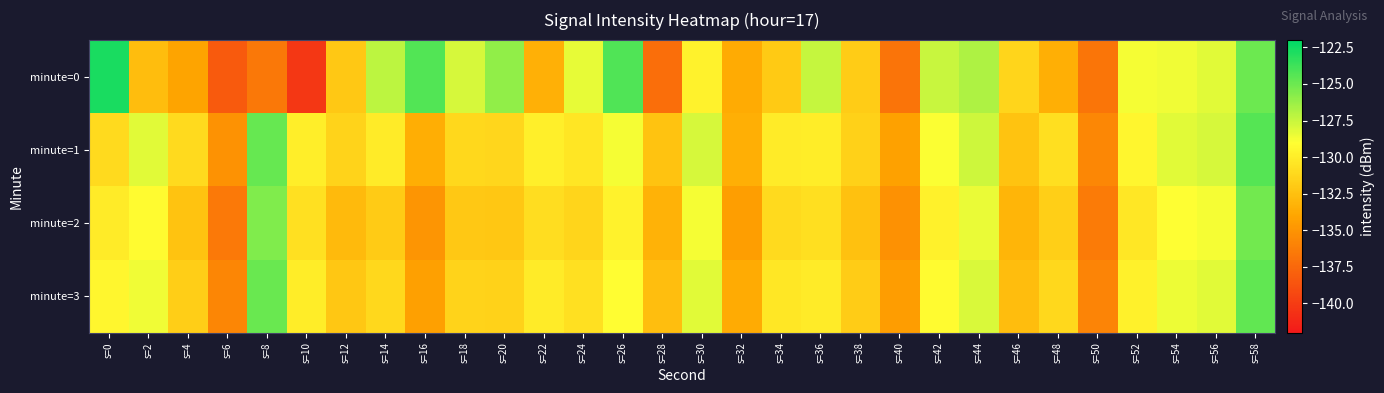

Reading left to right, list all the values displayed in this chart.

minute=0: s=0=-122.7	s=2=-132.7	s=4=-134.0	s=6=-138.3	s=8=-136.6	s=10=-140.3	s=12=-132.1	s=14=-127.2	s=16=-124.3	s=18=-127.9	s=20=-126.0	s=22=-133.4	s=24=-128.3	s=26=-124.2	s=28=-137.2	s=30=-129.7	s=32=-133.7	s=34=-131.9	s=36=-127.4	s=38=-131.8	s=40=-136.8	s=42=-127.5	s=44=-126.8	s=46=-131.3	s=48=-133.5	s=50=-136.8	s=52=-128.8	s=54=-128.6	s=56=-128.2	s=58=-125.0
minute=1: s=0=-131.0	s=2=-128.2	s=4=-131.1	s=6=-135.1	s=8=-124.9	s=10=-130.0	s=12=-131.4	s=14=-130.1	s=16=-133.5	s=18=-131.2	s=20=-131.3	s=22=-129.8	s=24=-130.4	s=26=-128.8	s=28=-132.3	s=30=-127.9	s=32=-133.5	s=34=-130.1	s=36=-130.0	s=38=-131.6	s=40=-134.2	s=42=-128.9	s=44=-127.7	s=46=-132.3	s=48=-130.8	s=50=-135.7	s=52=-129.5	s=54=-128.2	s=56=-127.9	s=58=-124.3
minute=2: s=0=-130.1	s=2=-129.2	s=4=-132.3	s=6=-136.5	s=8=-125.6	s=10=-130.7	s=12=-132.8	s=14=-131.9	s=16=-134.9	s=18=-132.0	s=20=-132.1	s=22=-130.8	s=24=-131.3	s=26=-129.7	s=28=-133.3	s=30=-128.8	s=32=-134.4	s=34=-131.0	s=36=-130.8	s=38=-132.4	s=40=-135.1	s=42=-129.7	s=44=-128.5	s=46=-133.2	s=48=-131.7	s=50=-136.4	s=52=-130.3	s=54=-129.0	s=56=-128.7	s=58=-125.1
minute=3: s=0=-129.5	s=2=-128.6	s=4=-131.7	s=6=-135.8	s=8=-124.9	s=10=-130.0	s=12=-132.1	s=14=-131.2	s=16=-134.3	s=18=-131.4	s=20=-131.5	s=22=-130.1	s=24=-130.7	s=26=-129.1	s=28=-132.6	s=30=-128.2	s=32=-133.7	s=34=-130.3	s=36=-130.1	s=38=-131.8	s=40=-134.5	s=42=-129.2	s=44=-128.0	s=46=-132.7	s=48=-131.2	s=50=-135.9	s=52=-129.8	s=54=-128.5	s=56=-128.2	s=58=-124.7